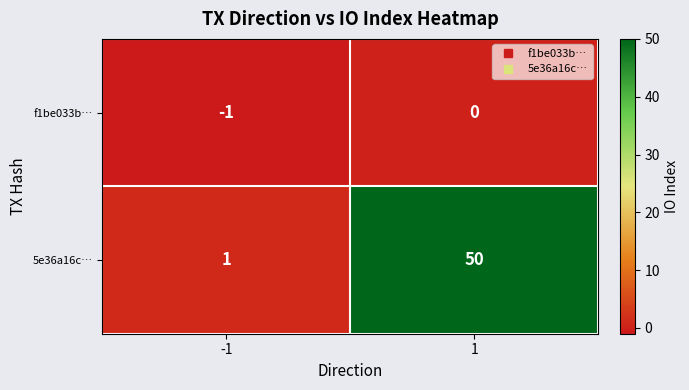

True or false: f1be033b… has a value of -1 at -1.

True